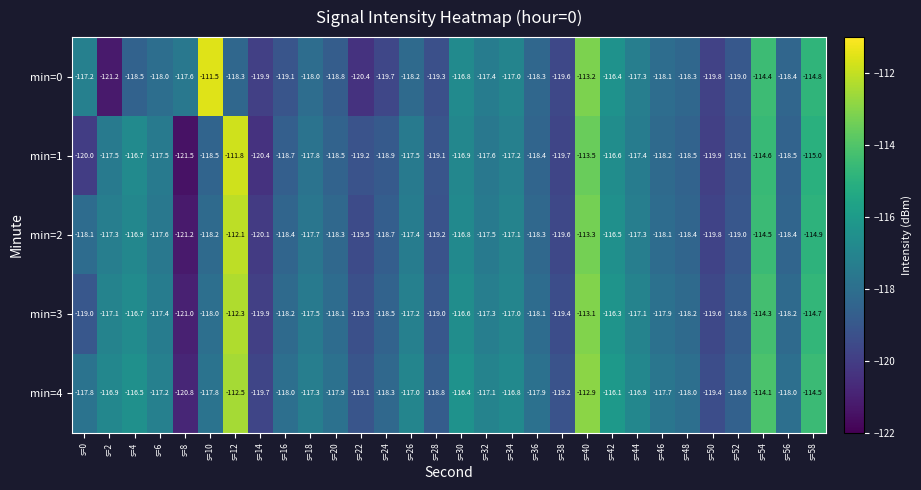

What is the maximum value shown in the chart?

-111.5